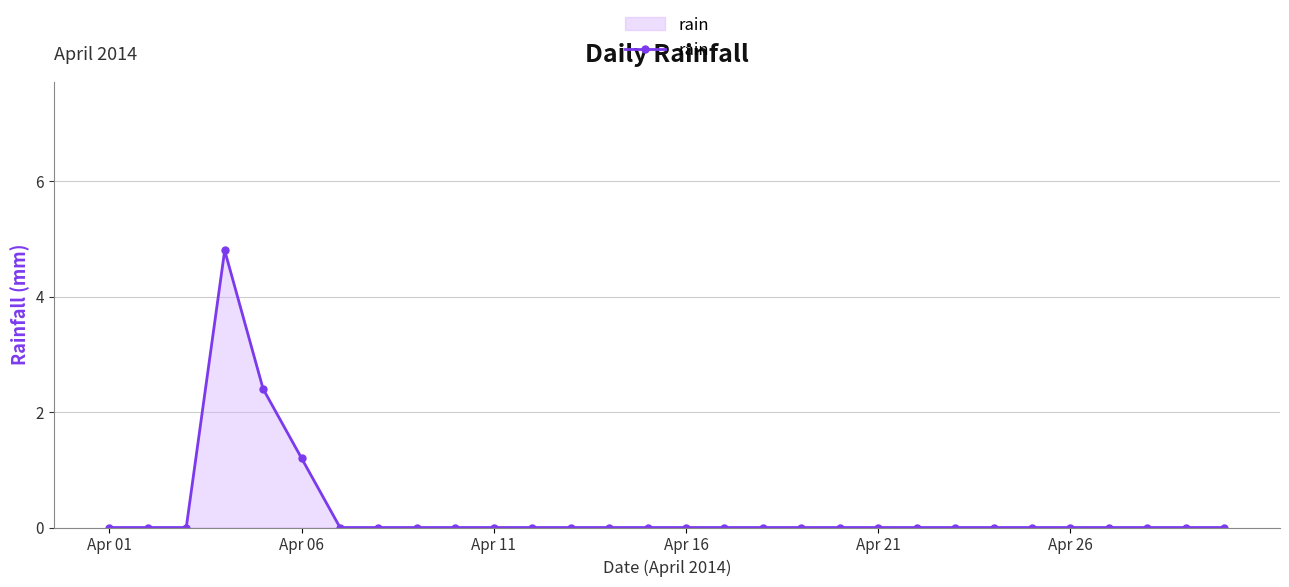

Reading left to right, extract all data points from this chart.

0.0	0.0	0.0	4.8	2.4	1.2	0.0	0.0	0.0	0.0	0.0	0.0	0.0	0.0	0.0	0.0	0.0	0.0	0.0	0.0	0.0	0.0	0.0	0.0	0.0	0.0	0.0	0.0	0.0	0.0